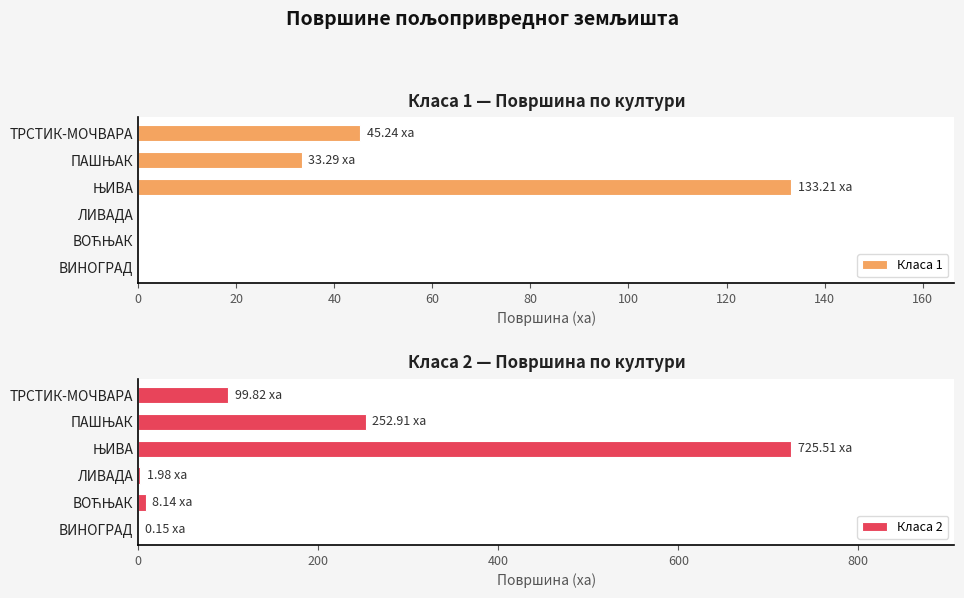

What is the sum of all Класа 2 values?

1088.5